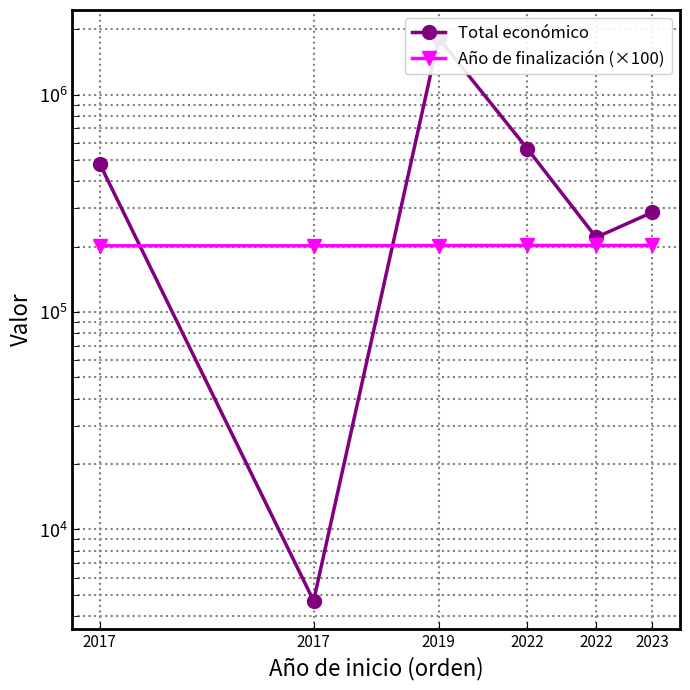

Reading right to left, list all the values displayed in this chart.

Total económico: 287593	220453	563721	1818362	4700	479545
Año de finalización (×100): 202500	202400	202500	202300	201700	201700